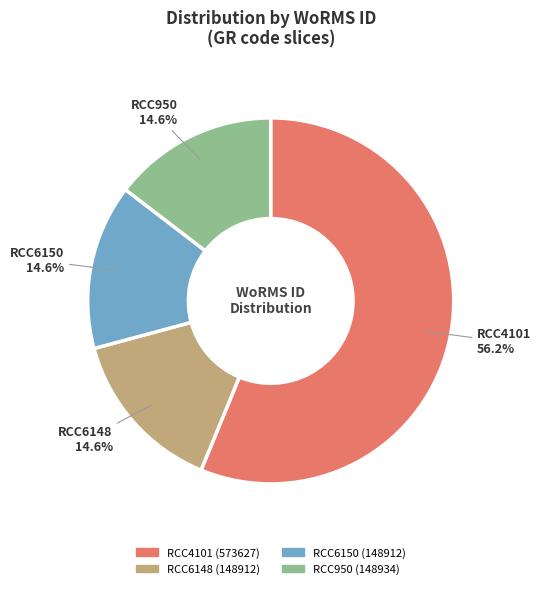

To the nearest percent, what is the combined percentage of RCC6150 and RCC950?

29%